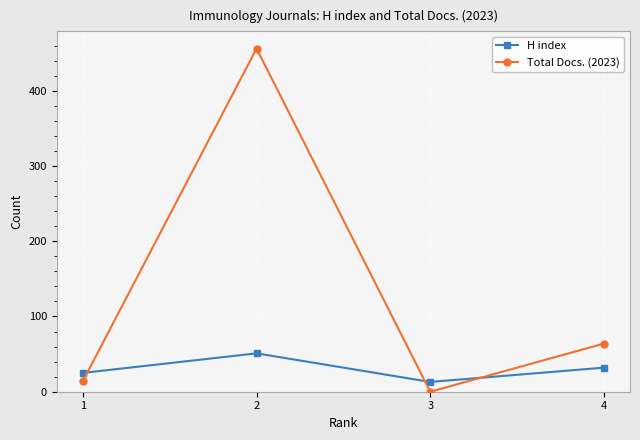

Which series ends up on top after the final intersection of Total Docs. (2023) and H index?

Total Docs. (2023)